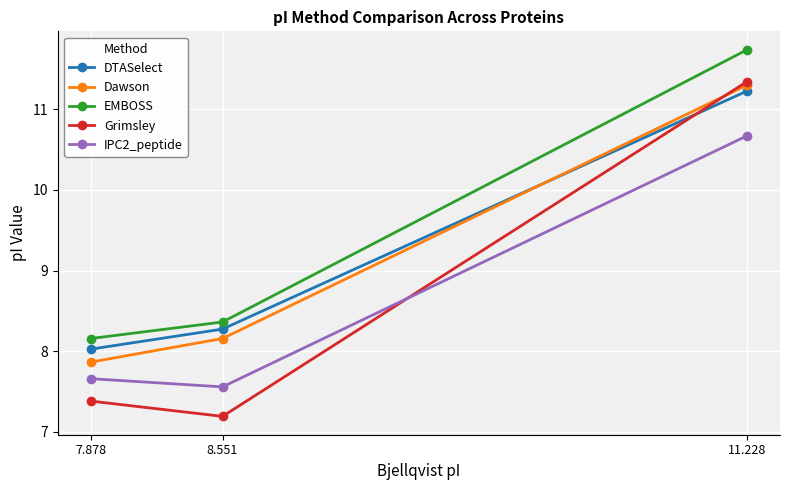

What are all the series names shown in the legend?

DTASelect, Dawson, EMBOSS, Grimsley, IPC2_peptide